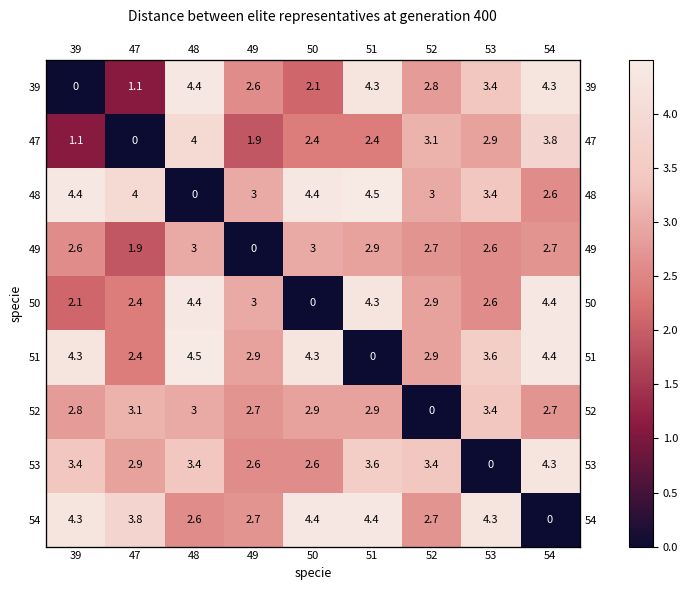

List the labels in order of 50 value, largest first.

48, 54, 51, 49, 52, 53, 47, 39, 50